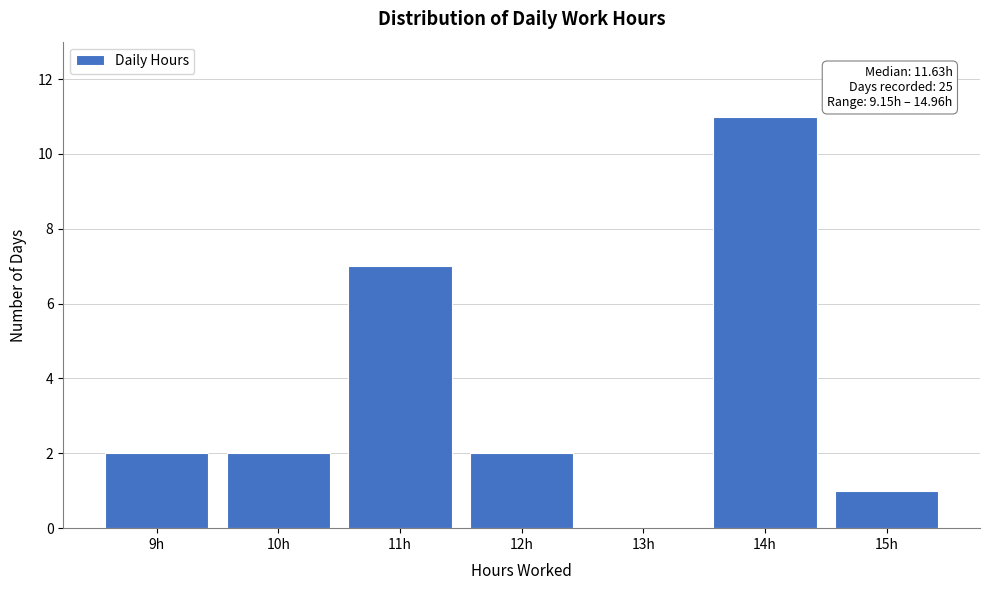

Which range on the x-axis has the tallest bar?

13.5 to 14.5